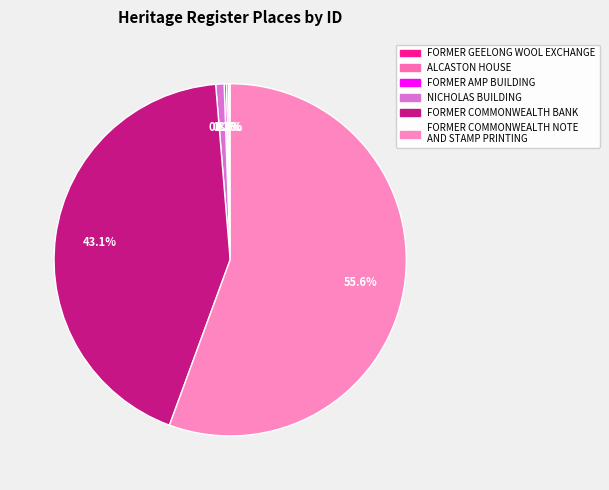

Rank the categories by value from highest to lowest.

FORMER COMMONWEALTH NOTE AND STAMP PRINTING, FORMER COMMONWEALTH BANK, NICHOLAS BUILDING, FORMER AMP BUILDING, ALCASTON HOUSE, FORMER GEELONG WOOL EXCHANGE